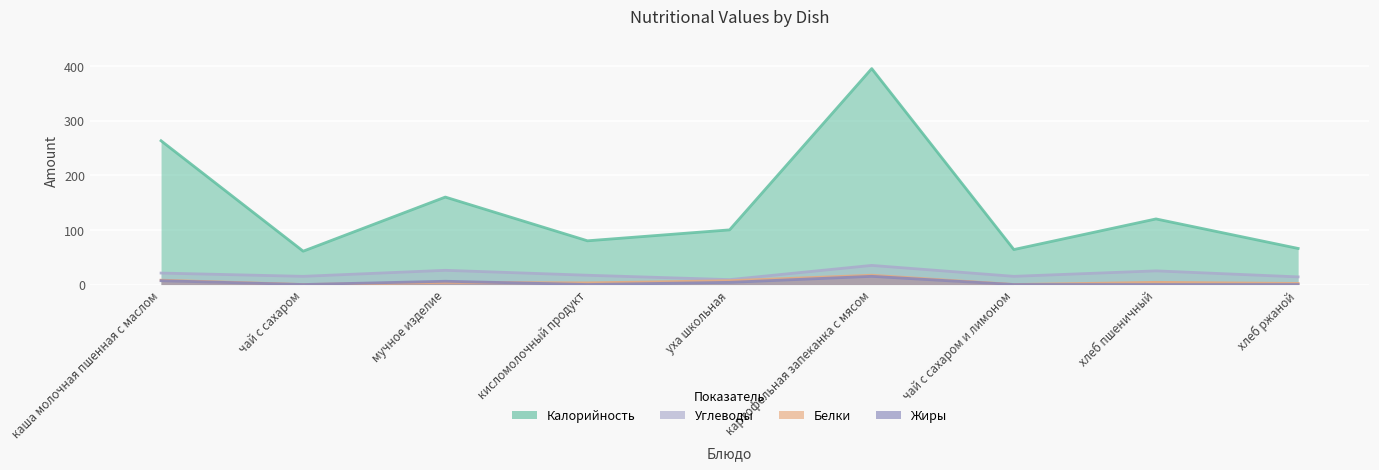

Which series has the largest range (max minus min)?

Калорийность